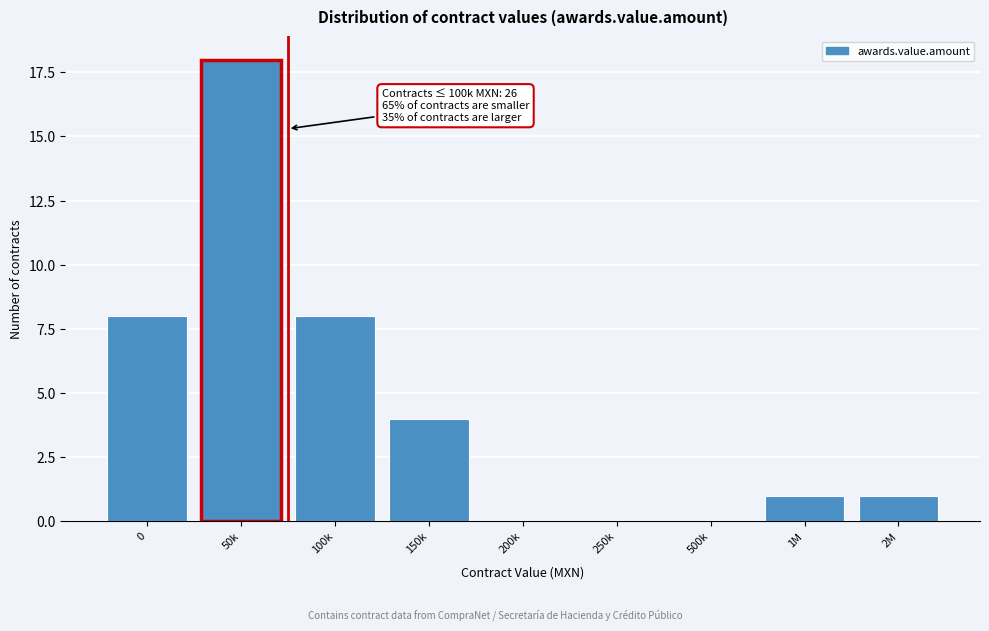

Reading left to right, list all the values displayed in this chart.

0=8	50k=18	100k=8	150k=4	200k=0	250k=0	500k=0	1M=1	2M=1